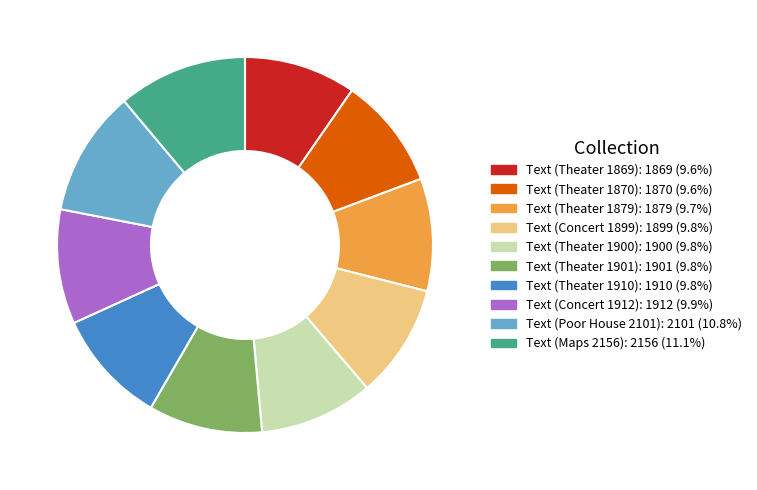

Does Text (Maps 2156) account for over 50% of the chart?

No